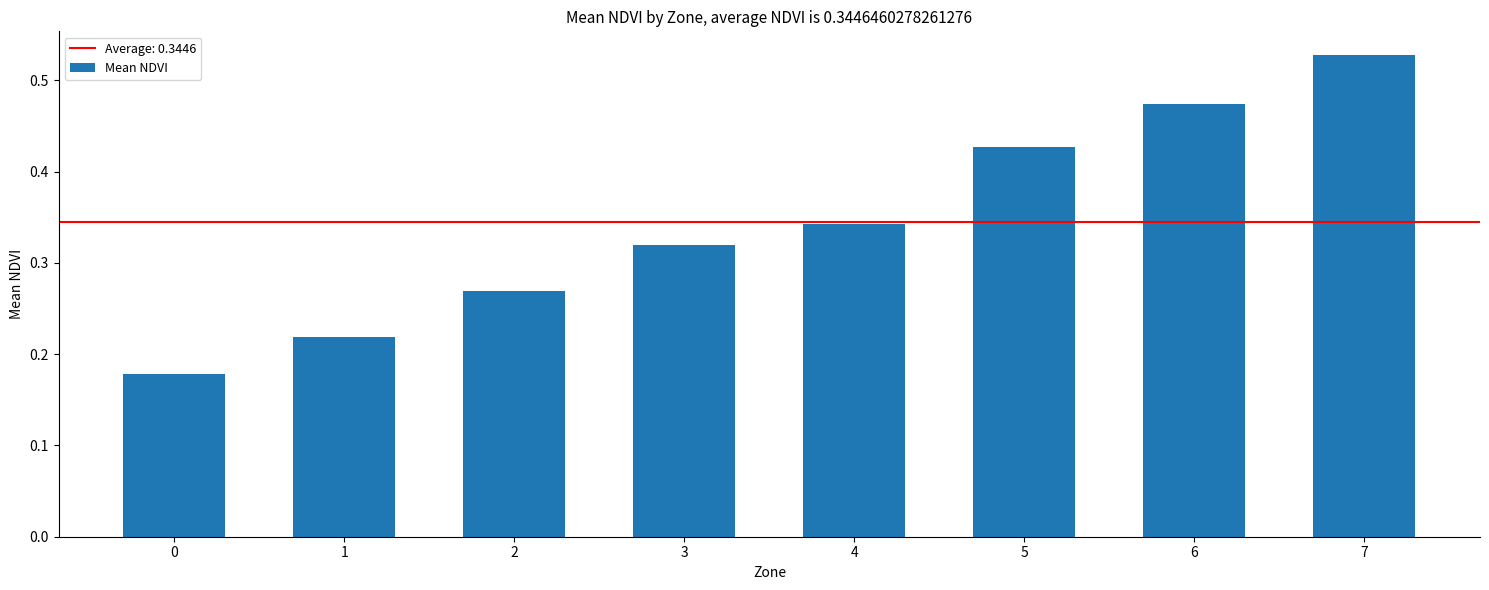

The chart shows a value of 0.6 at 6. True or false?

False